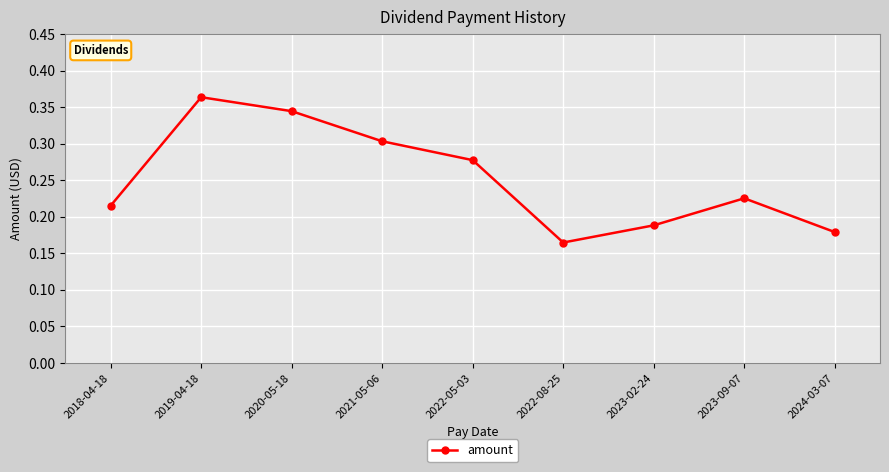

How many interior local valleys (lower than both neighbors) does the data have?

1